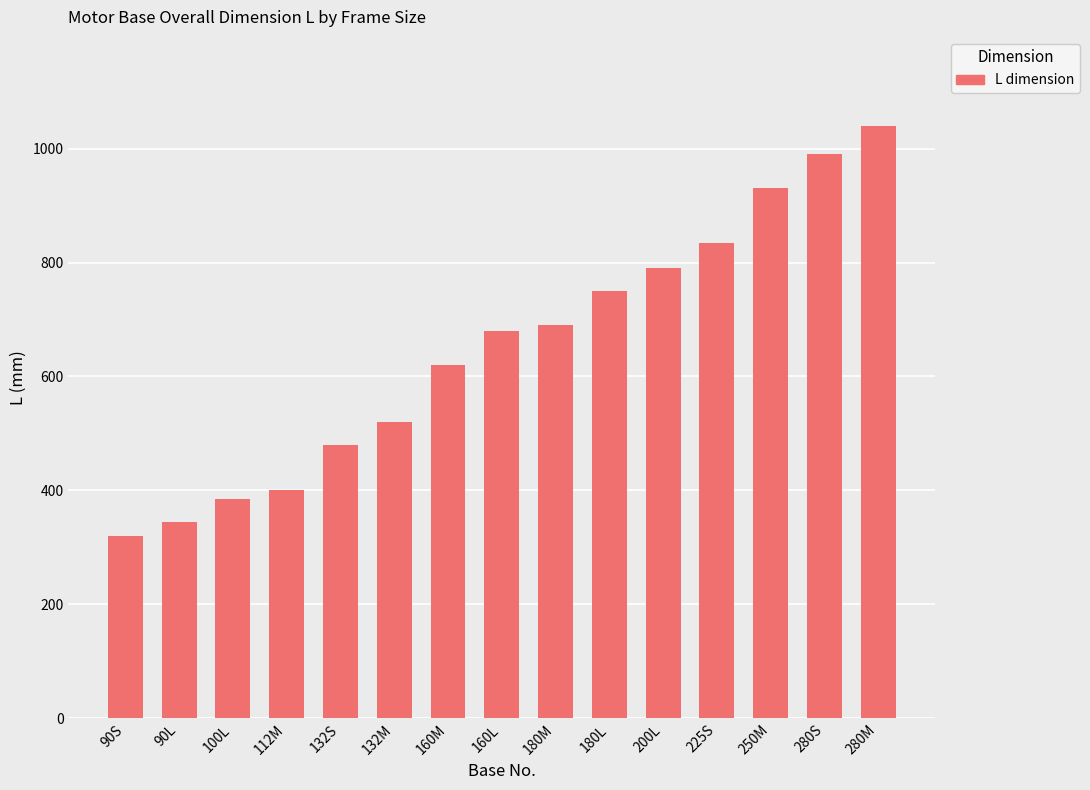

How many categories are shown in the chart?

15